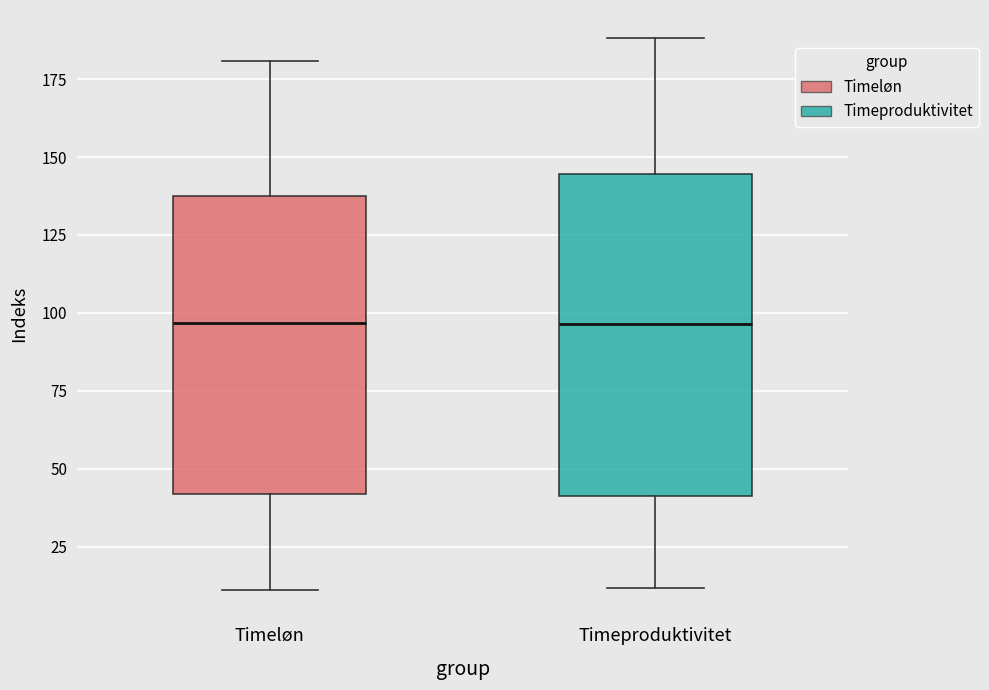

Which box is the tallest, from its lower edge to its upper edge?

Timeproduktivitet